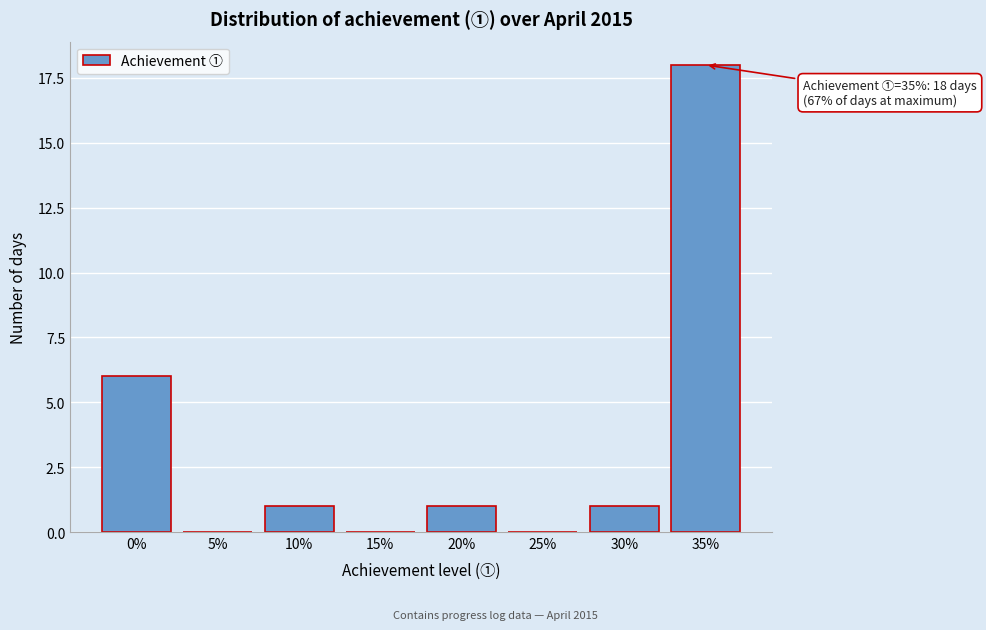

Reading right to left, extract all data points from this chart.

35%=18	30%=1	25%=0	20%=1	15%=0	10%=1	5%=0	0%=6